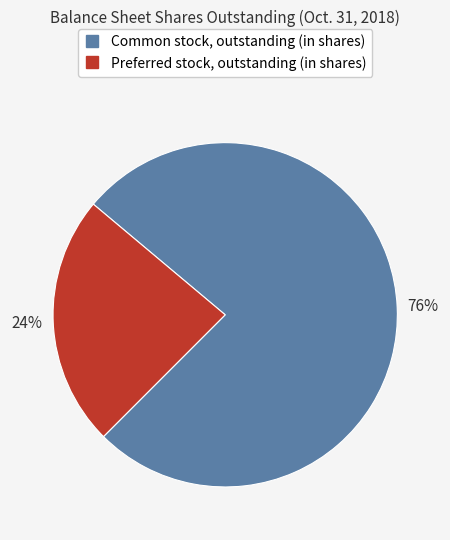

Is there a majority slice in this chart?

Yes